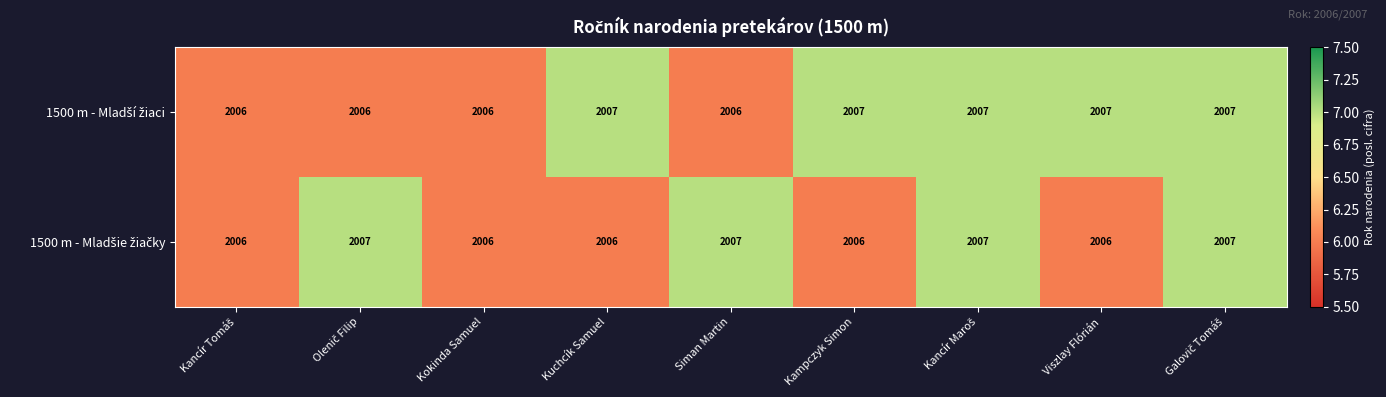

What is the minimum value shown in the chart?

2006